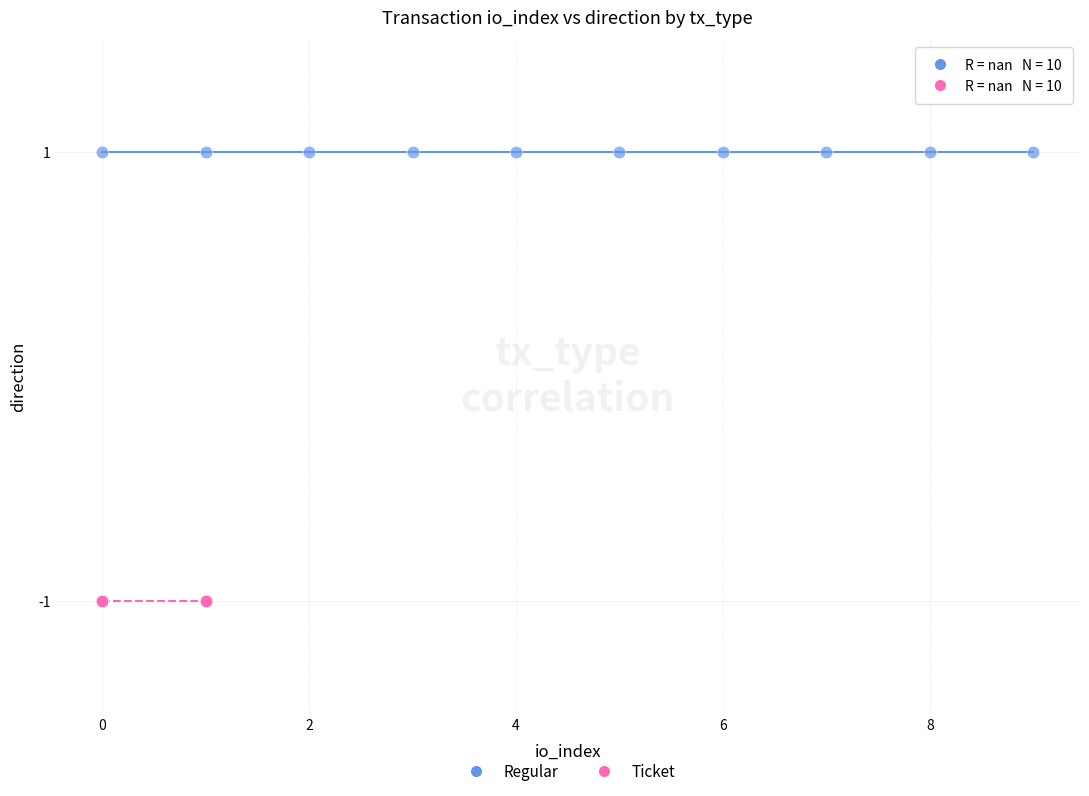

Which series contains the highest Y value?

Regular